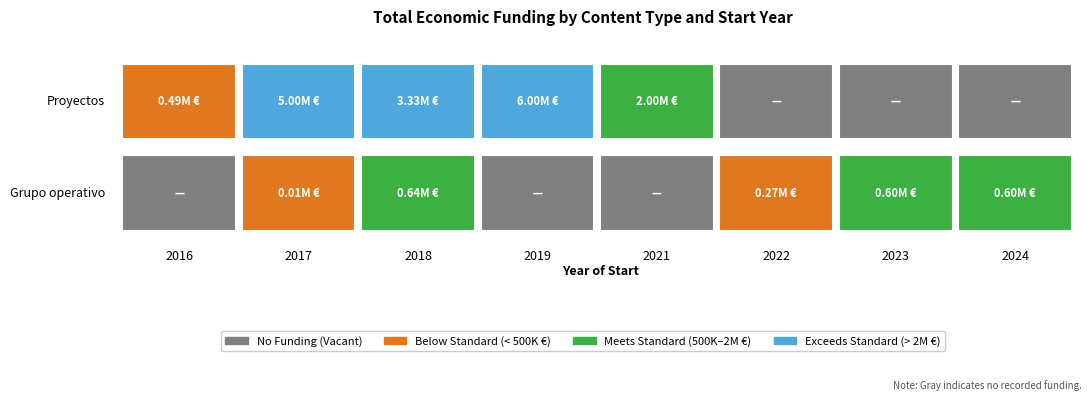

List the labels in order of Grupo operativo value, largest first.

2018, 2023, 2024, 2022, 2017, 2016, 2019, 2021